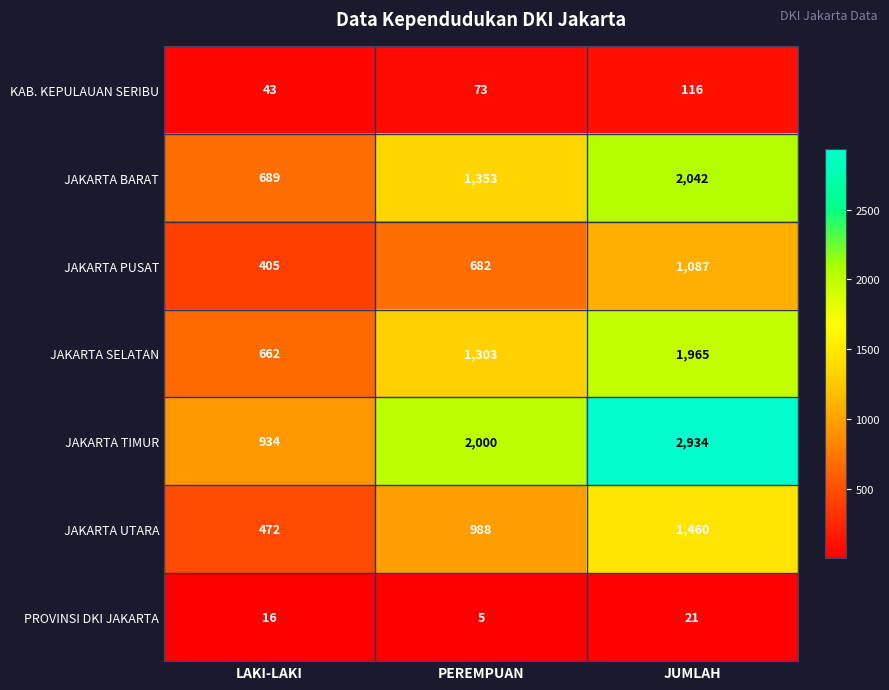

Reading right to left, list all the values displayed in this chart.

KAB. KEPULAUAN SERIBU: 116	73	43
JAKARTA BARAT: 2042	1353	689
JAKARTA PUSAT: 1087	682	405
JAKARTA SELATAN: 1965	1303	662
JAKARTA TIMUR: 2934	2000	934
JAKARTA UTARA: 1460	988	472
PROVINSI DKI JAKARTA: 21	5	16